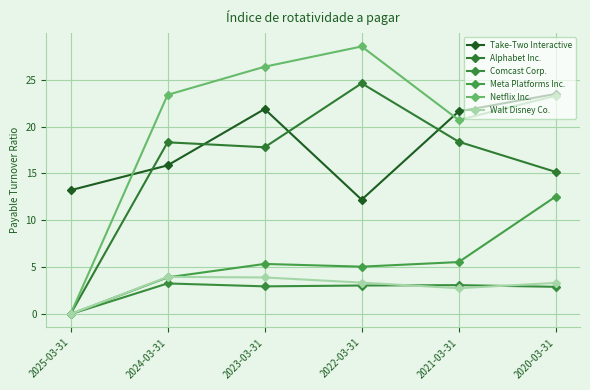

How many intersections are there between Take-Two Interactive and Alphabet Inc.?

4